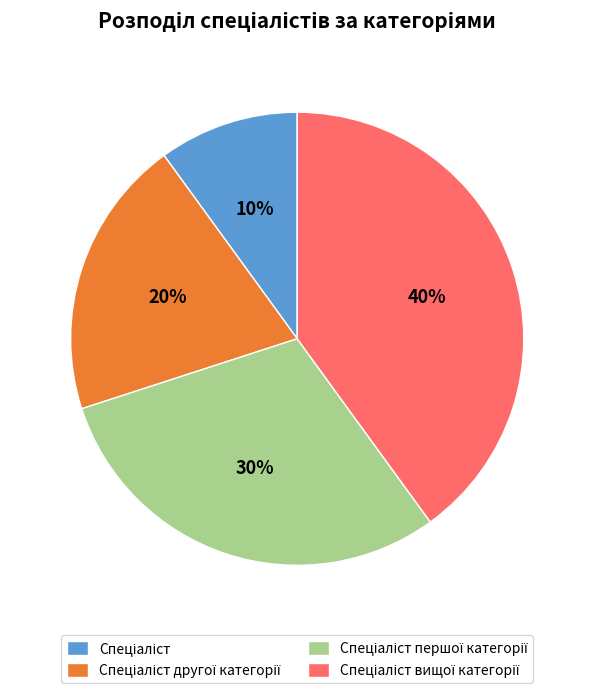

Is there a majority slice in this chart?

No